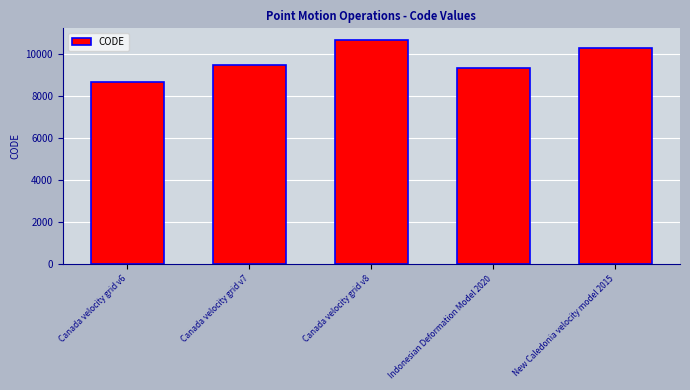

List the labels in order of value, largest first.

Canada velocity grid v8, New Caledonia velocity model 2015, Canada velocity grid v7, Indonesian Deformation Model 2020, Canada velocity grid v6